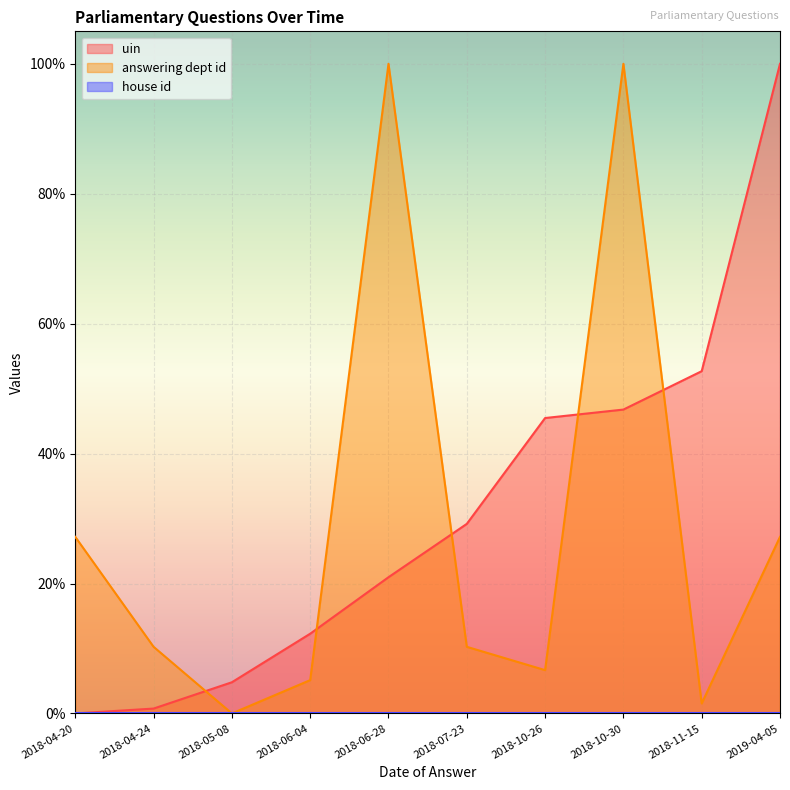

True or false: answering dept id and uin cross at least once.

True